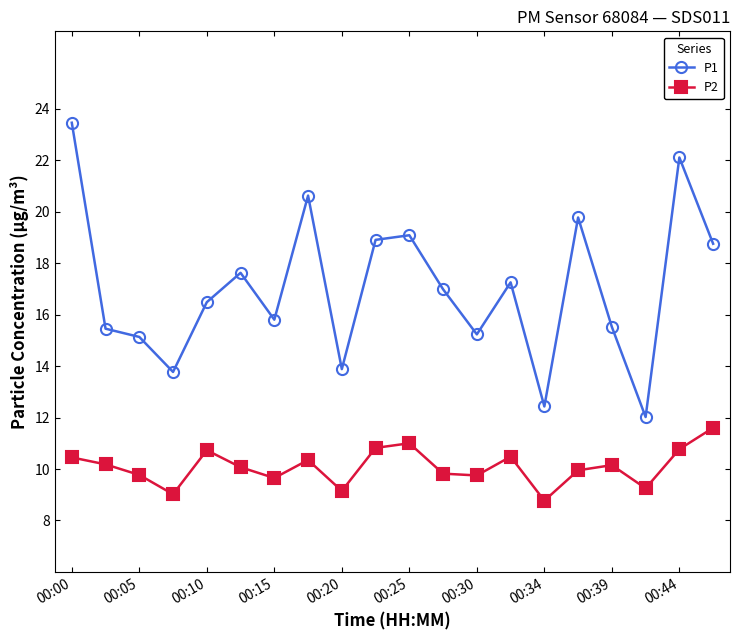

True or false: P1 and P2 cross at least once.

False